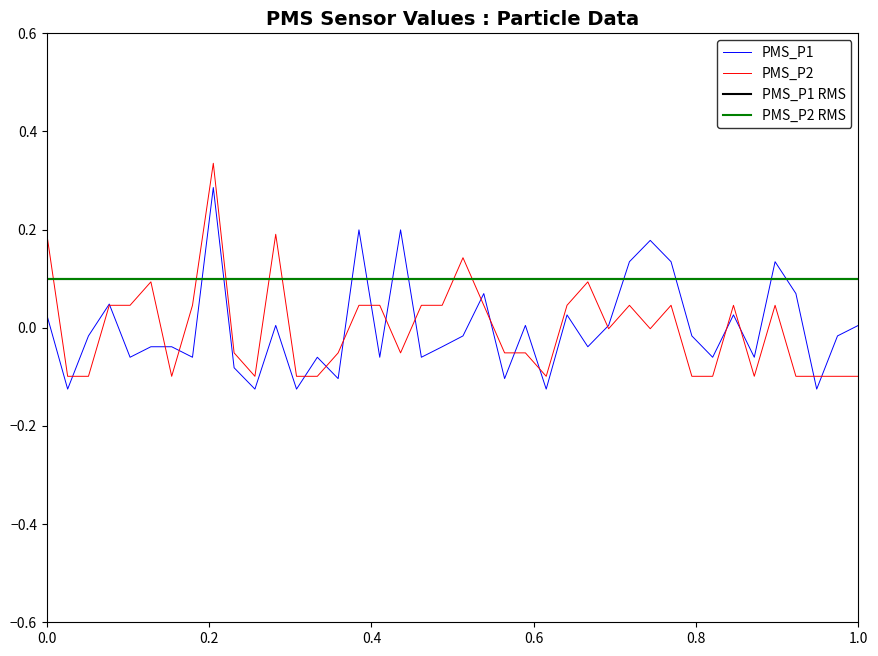

The PMS_P1 series shows -0.1 at 0.2. True or false?

False